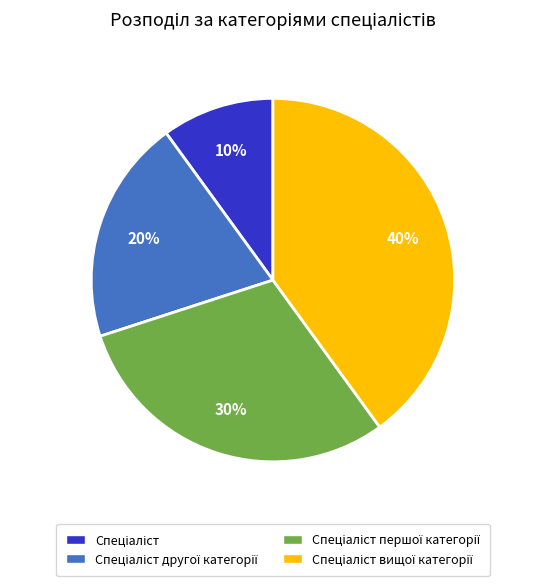

To the nearest percent, what is the difference between the largest and smallest slice percentages?

30%